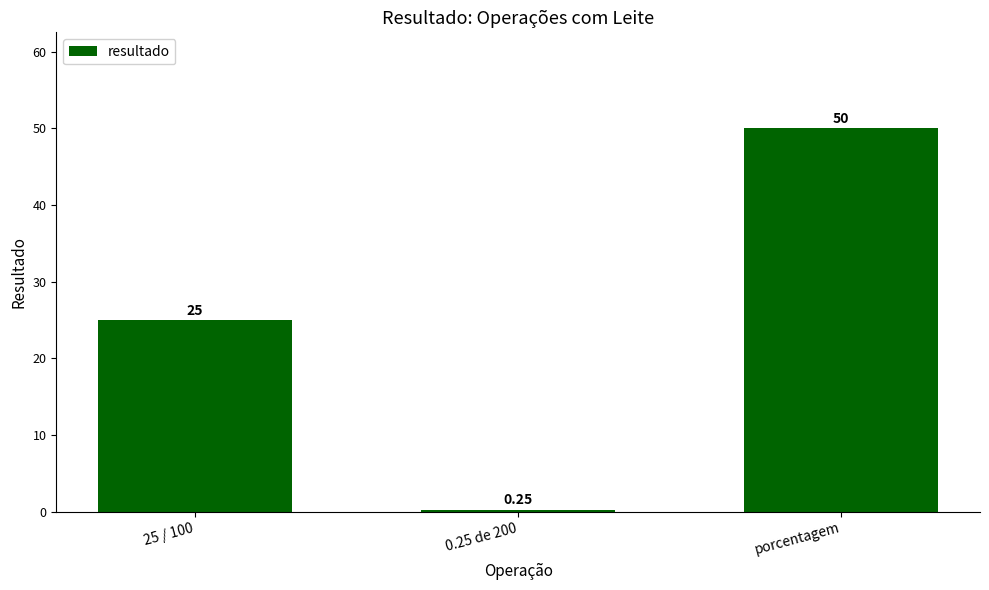

What is the label of the 3rd bar from the left?

porcentagem